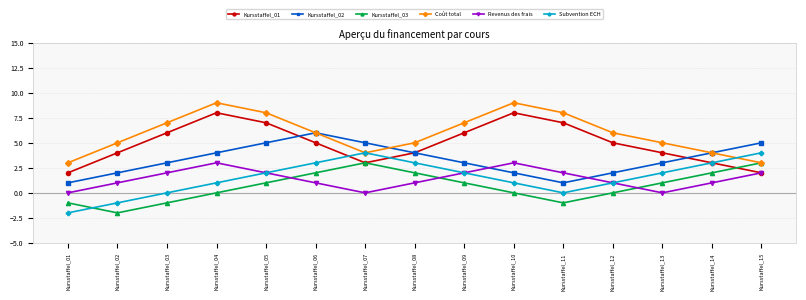

What are all the series names shown in the legend?

Kursstaffel_01, Kursstaffel_02, Kursstaffel_03, Coût total, Revenus des frais, Subvention ECH